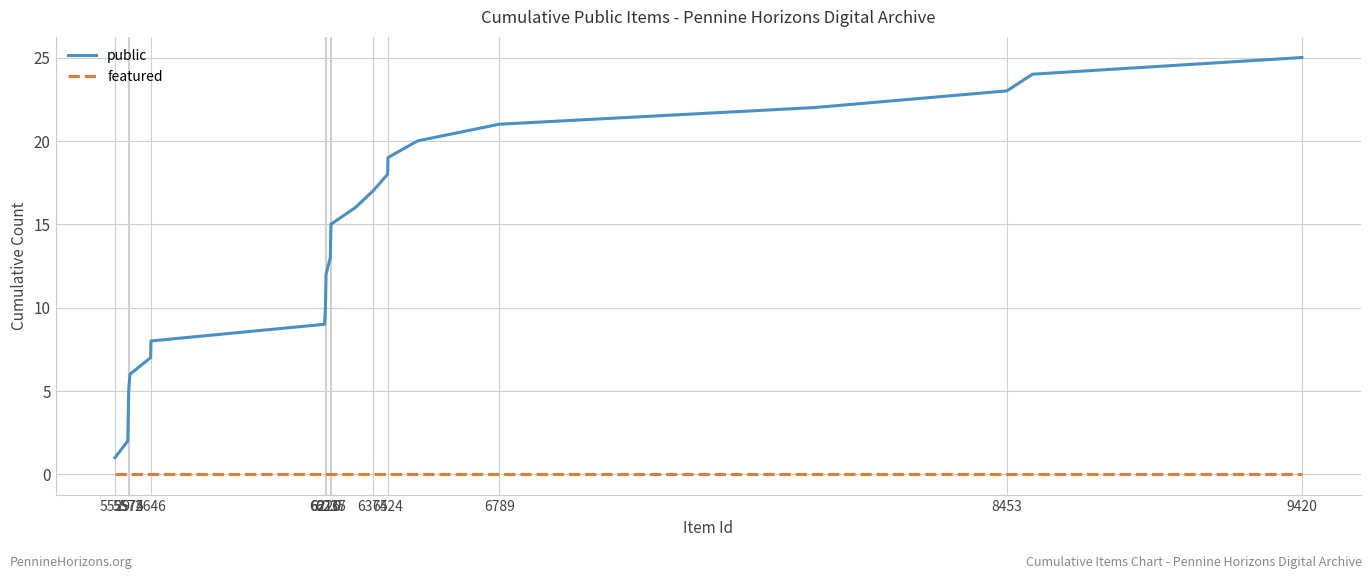

True or false: featured and public intersect in this chart.

False